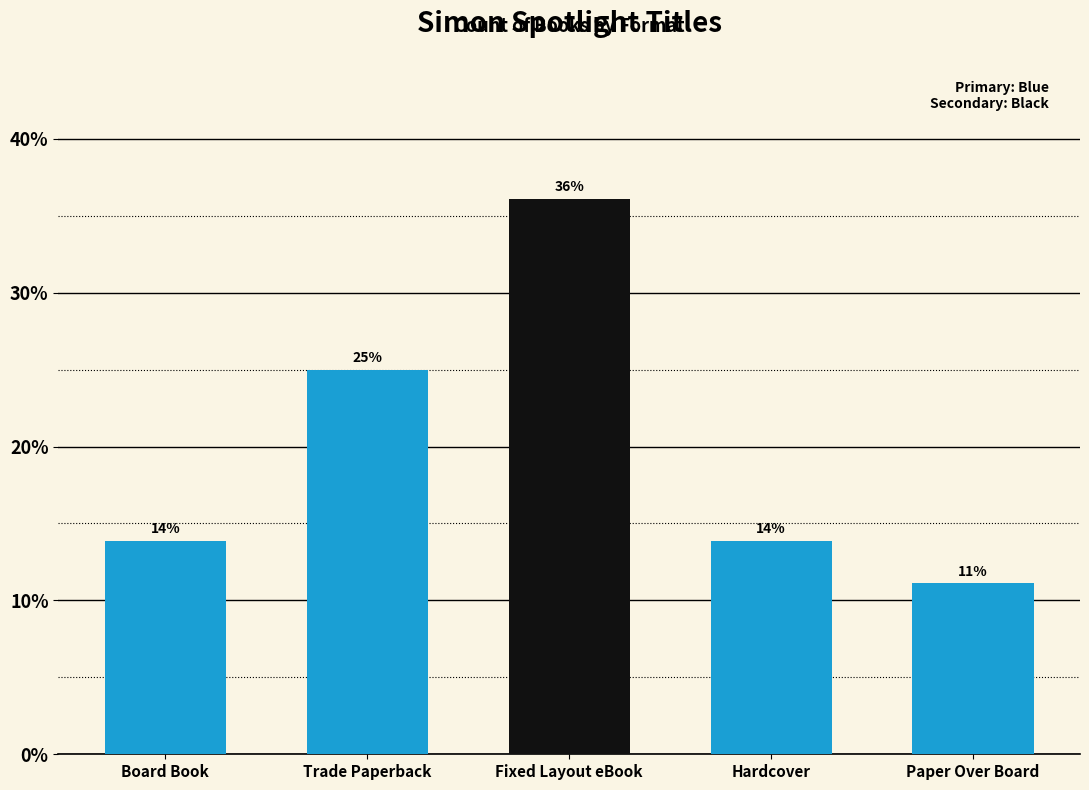

The value at Board Book is 7.7. True or false?

False